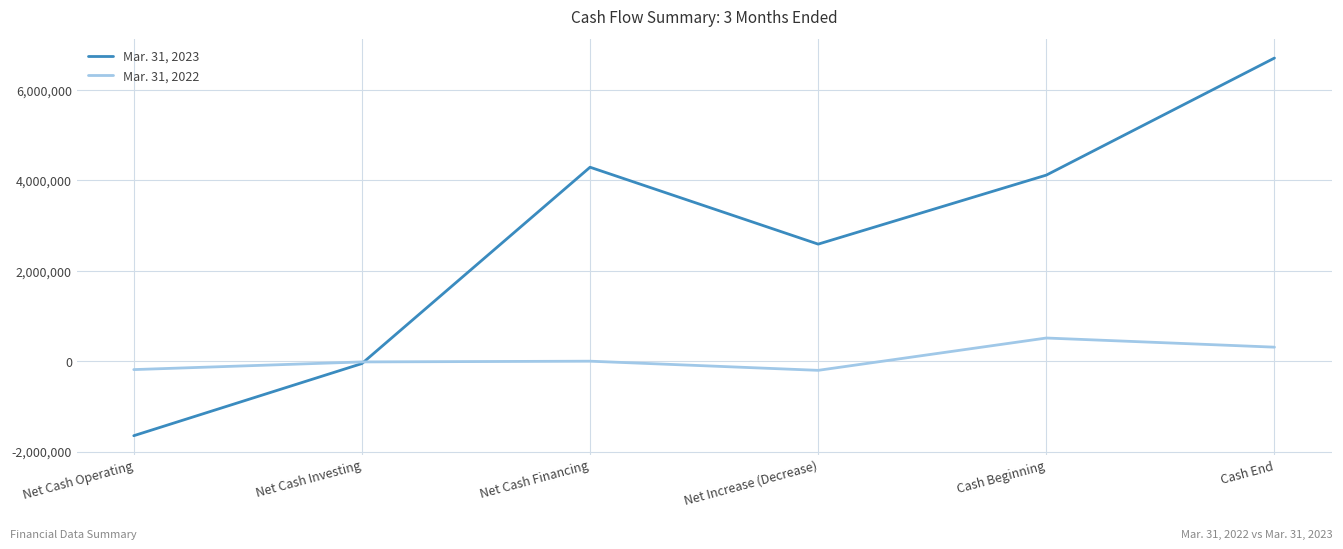

At Net Cash Operating, list the series in order from largest to smallest.

Mar. 31, 2022, Mar. 31, 2023